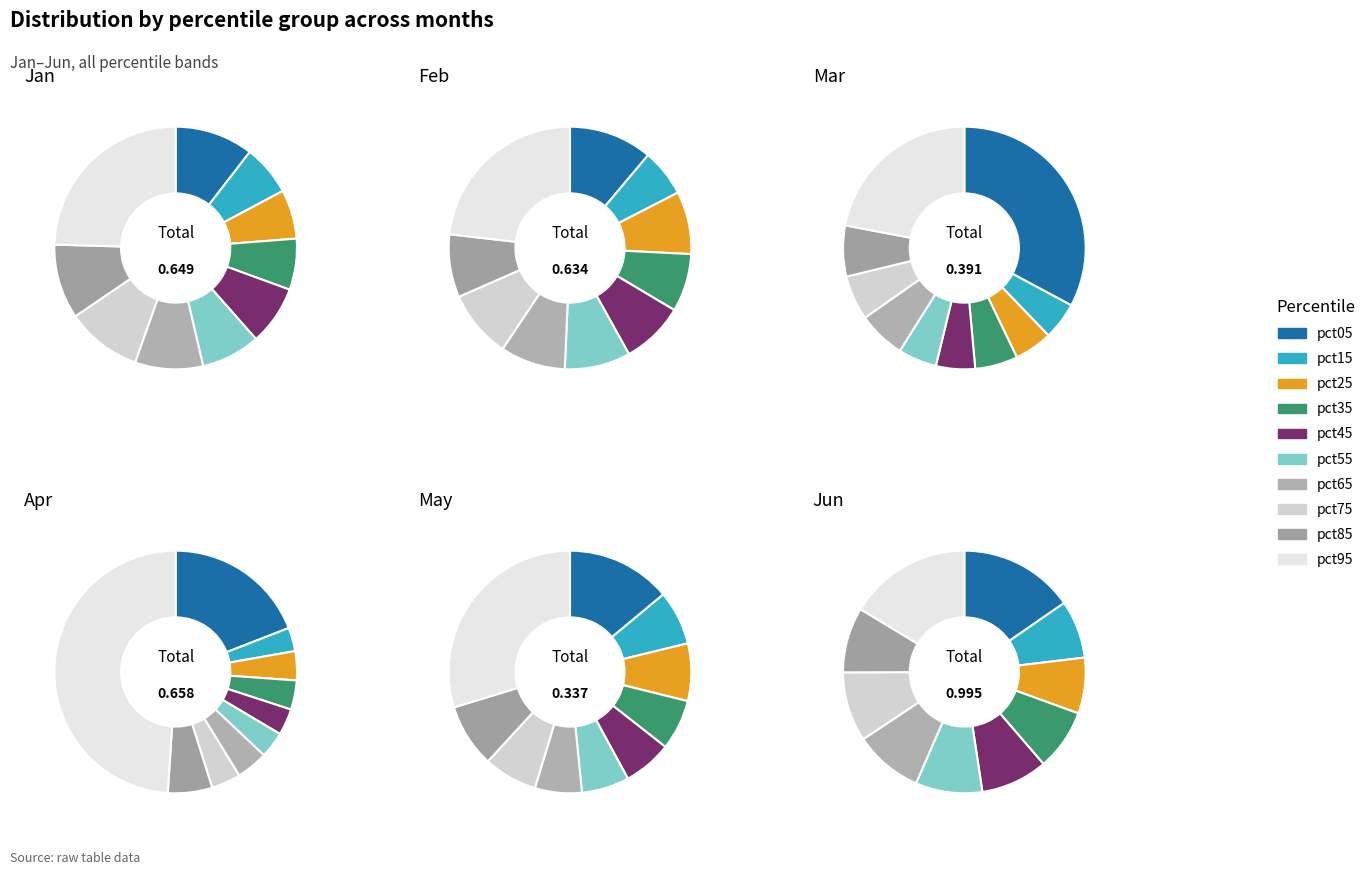

To the nearest percent, what percentage of the pie is pct55?

6%